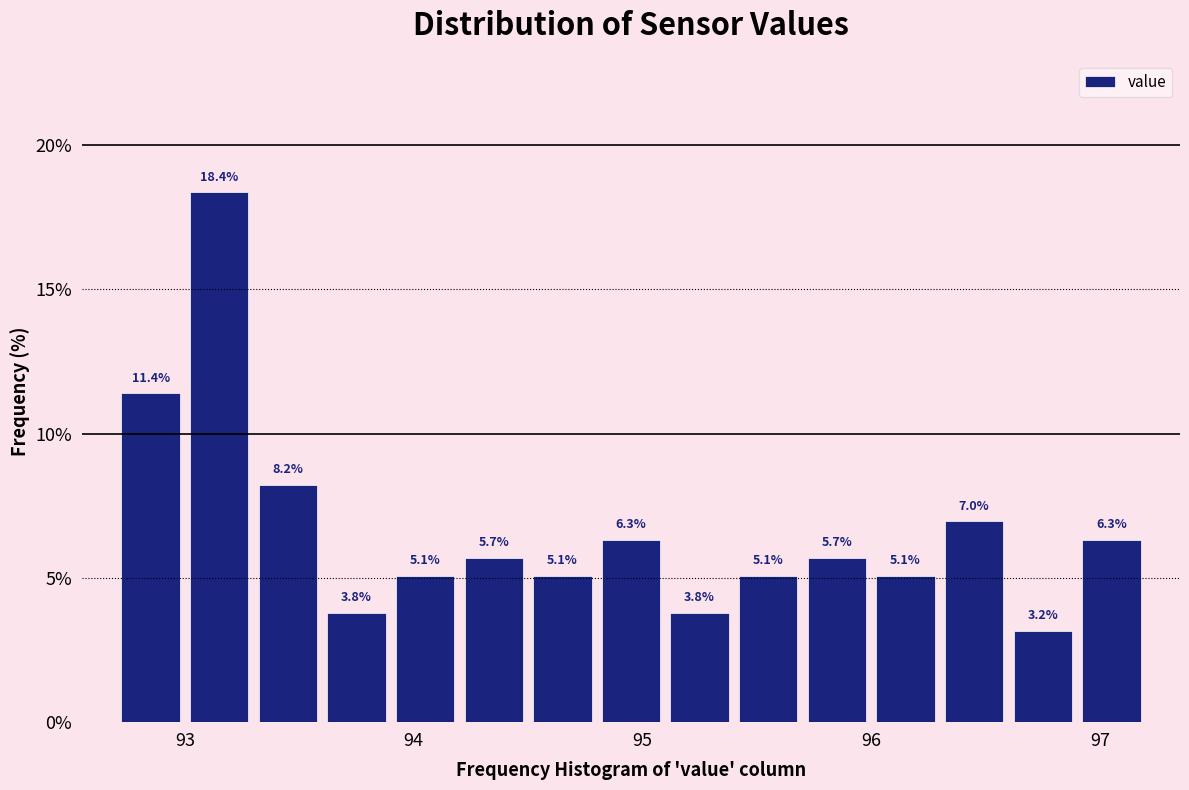

Around what value on the x-axis is the tallest bar? Give the approximate position of its centre, as read against the axis.

93.2